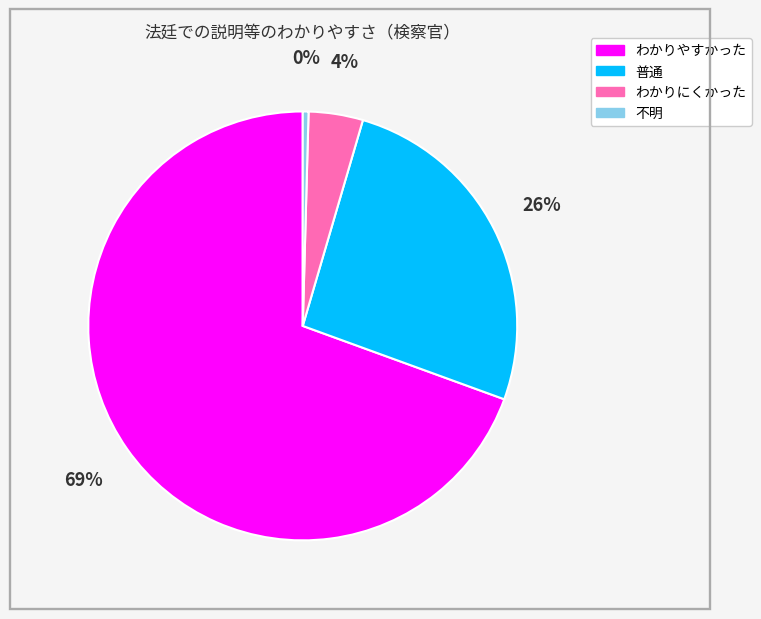

Count the number of slices in the pie.

4